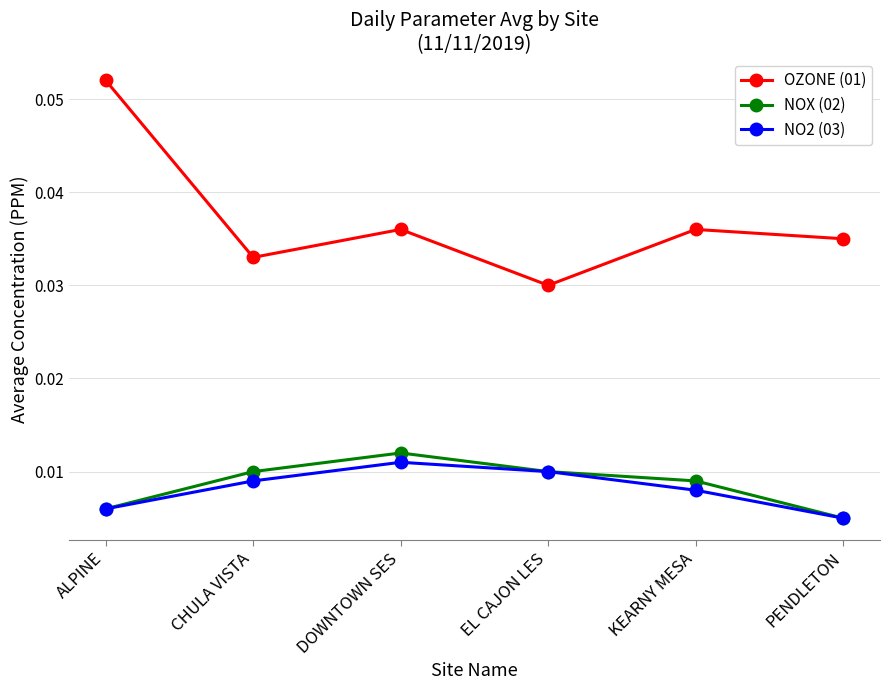

How many lines are shown in the chart?

3